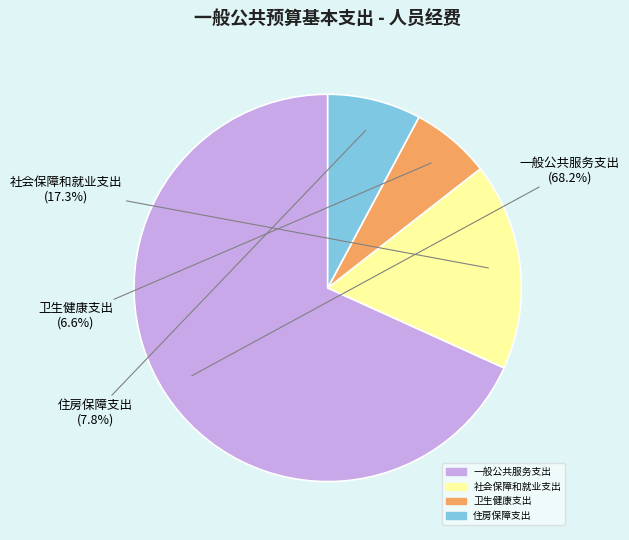

What portion of the pie excludes 卫生健康支出?

93.4%